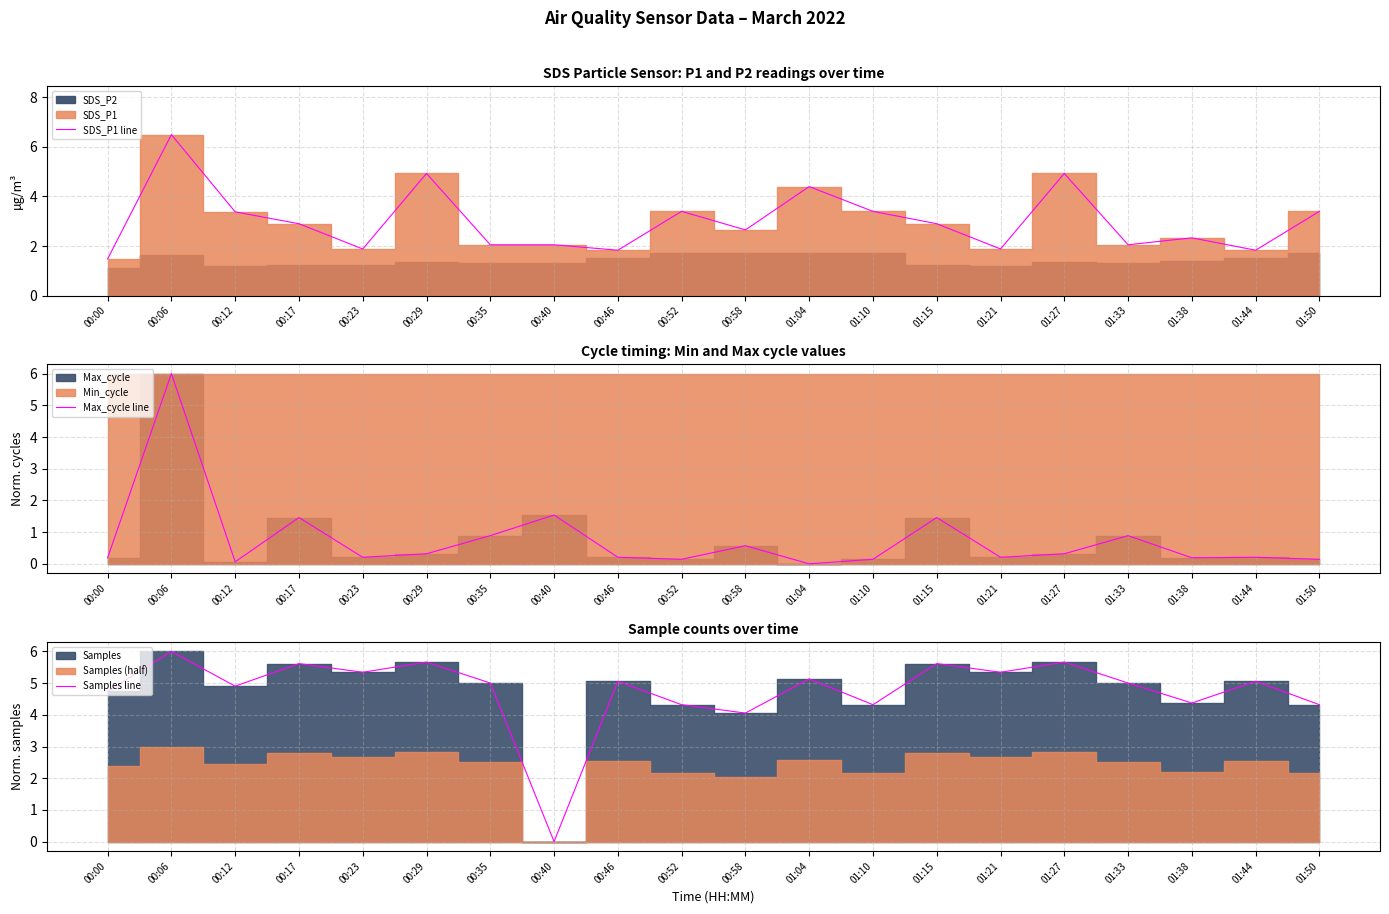

What is the difference between the highest and lowest values at 01:44?

4.9